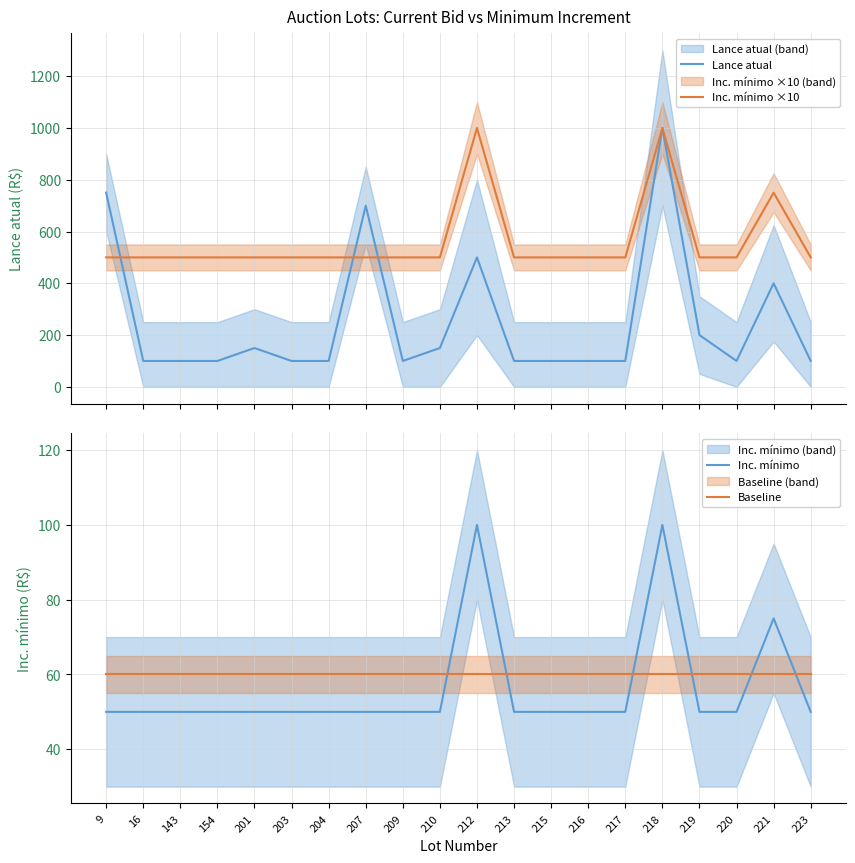

True or false: Inc. mínimo ×10 has a value of 500 at 220.

True